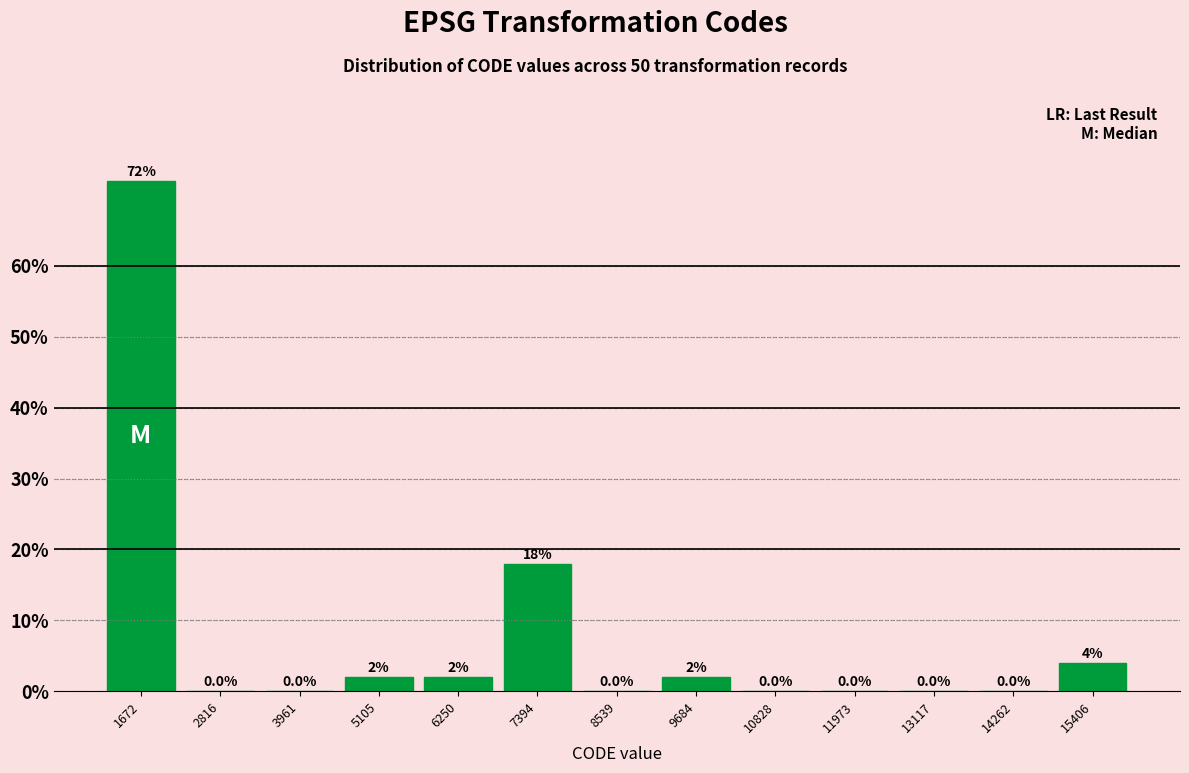

What is the height of the bar covering 5600 to 6800 on the x-axis? The bar edges are not printed on the chart, so give them approximately, as read against the axis.

2.0